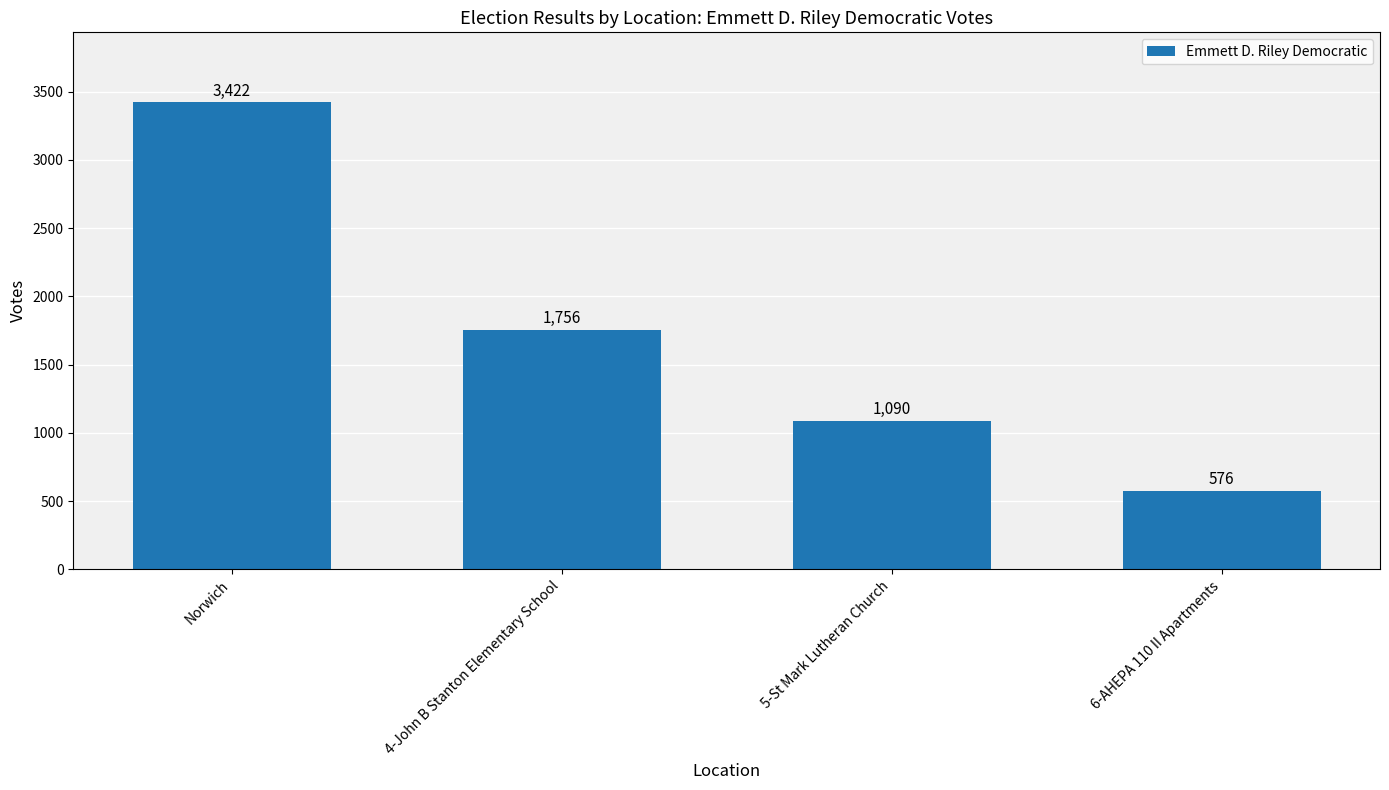

What is the difference between the maximum and minimum values?

2846